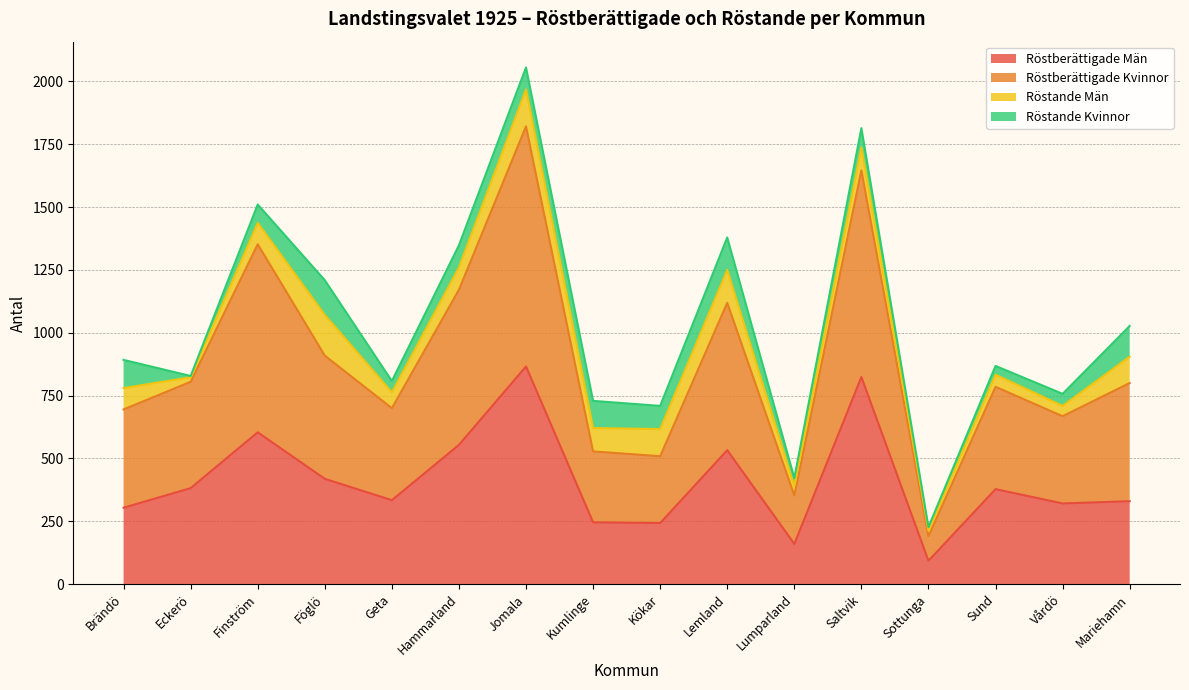

What is the label of the 15th point from the left?

Vårdö